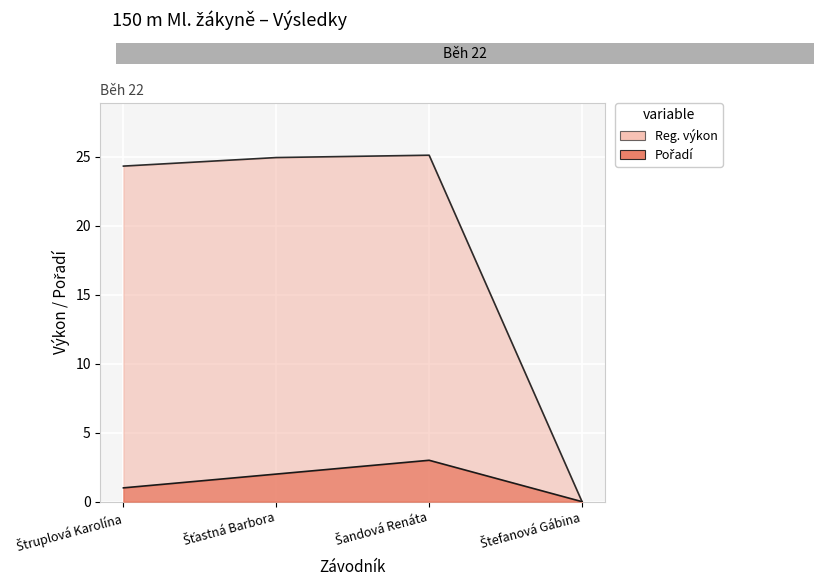

Reading right to left, extract all data points from this chart.

Reg. výkon: 0.0	25.1	24.9	24.3
Pořadí: 0.0	3.0	2.0	1.0